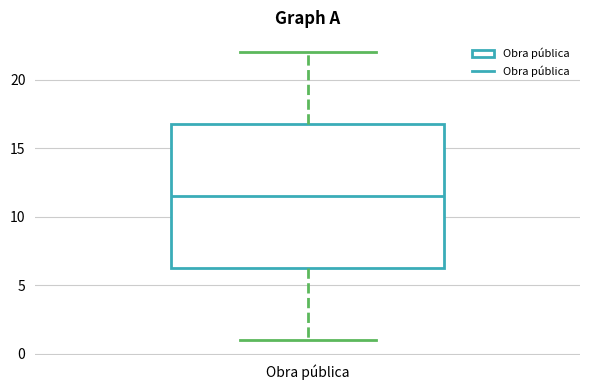

Read this box plot against the y-axis: the position of the median line, the range covered by the box, and the ends of both whiskers. The values are not printed on the chart, so give them approximately, as read against the axis.

median 11.5, box 6.5 to 17.0, whiskers 1.0 to 22.0